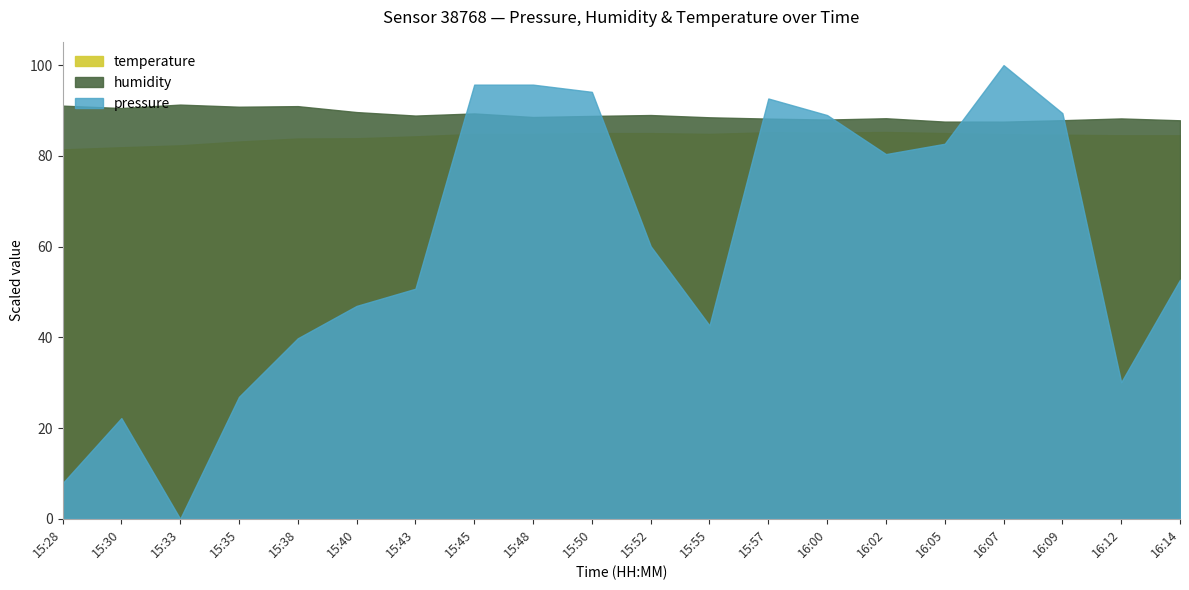

What are all the series names shown in the legend?

pressure, humidity, temperature